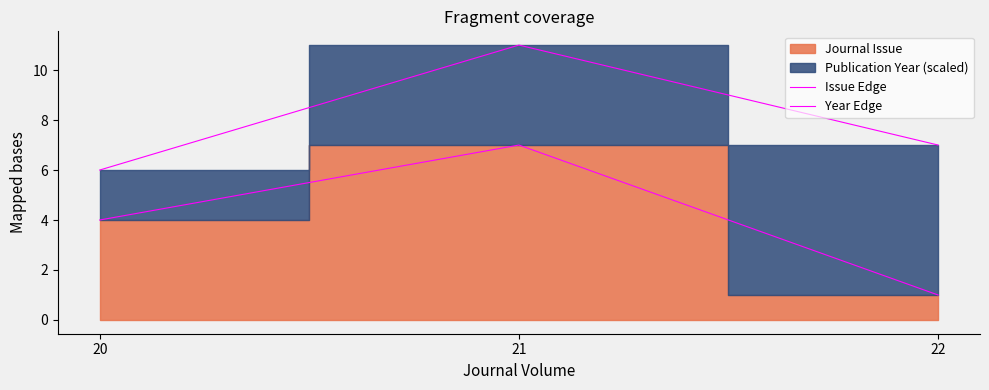

Which series has the largest total across all categories?

Year Edge